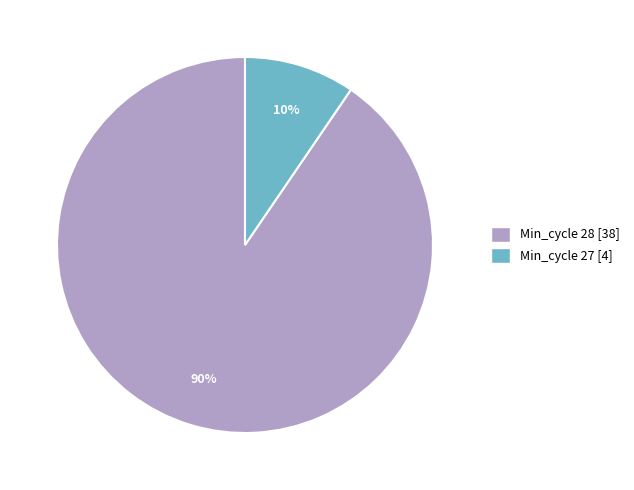

Does any single category account for the majority?

Yes